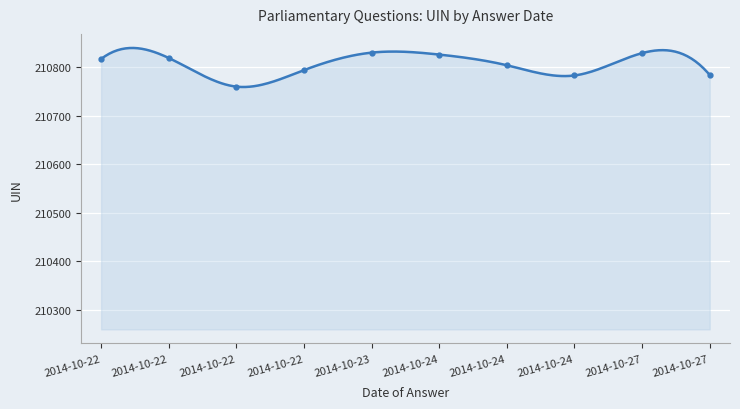

What is the label of the 1st point from the right?

2014-10-27